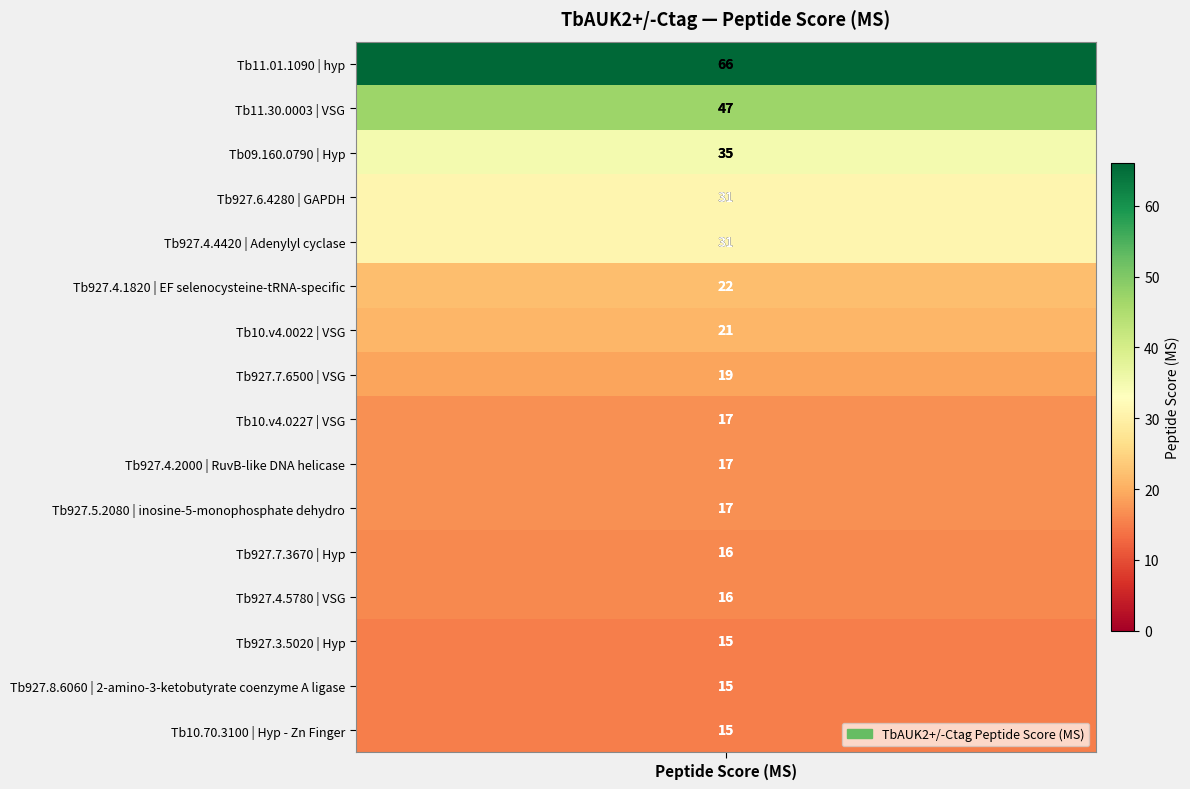

What is the approximate value at 9, to the nearest 5?

15